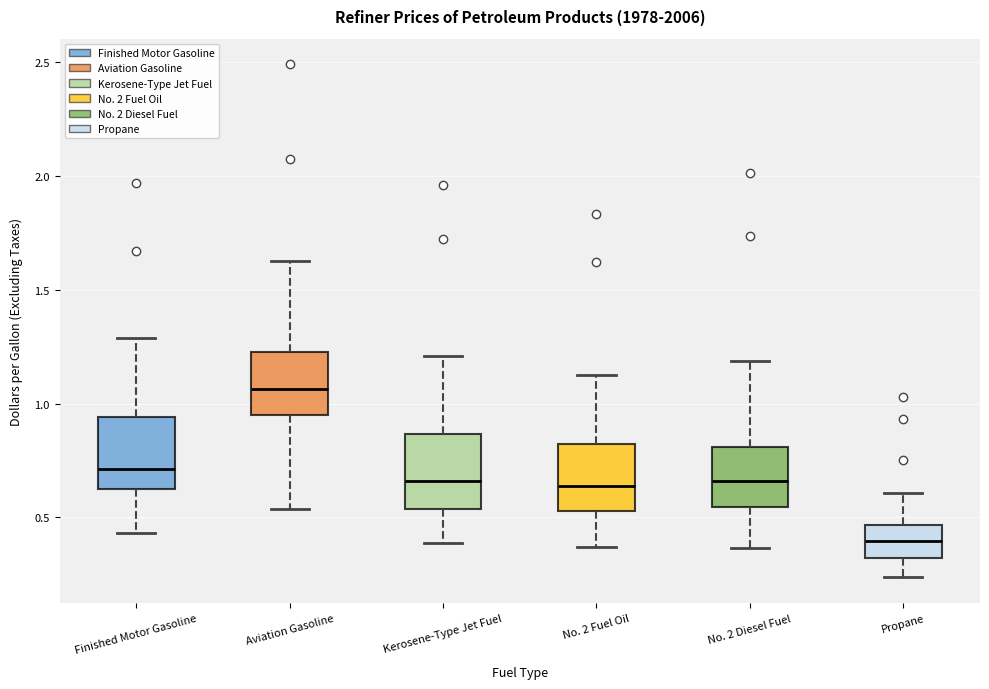

Where does the lower whisker of the box for Finished Motor Gasoline end on the y-axis? The values are not printed on the chart, so give them approximately, as read against the axis.

0.45